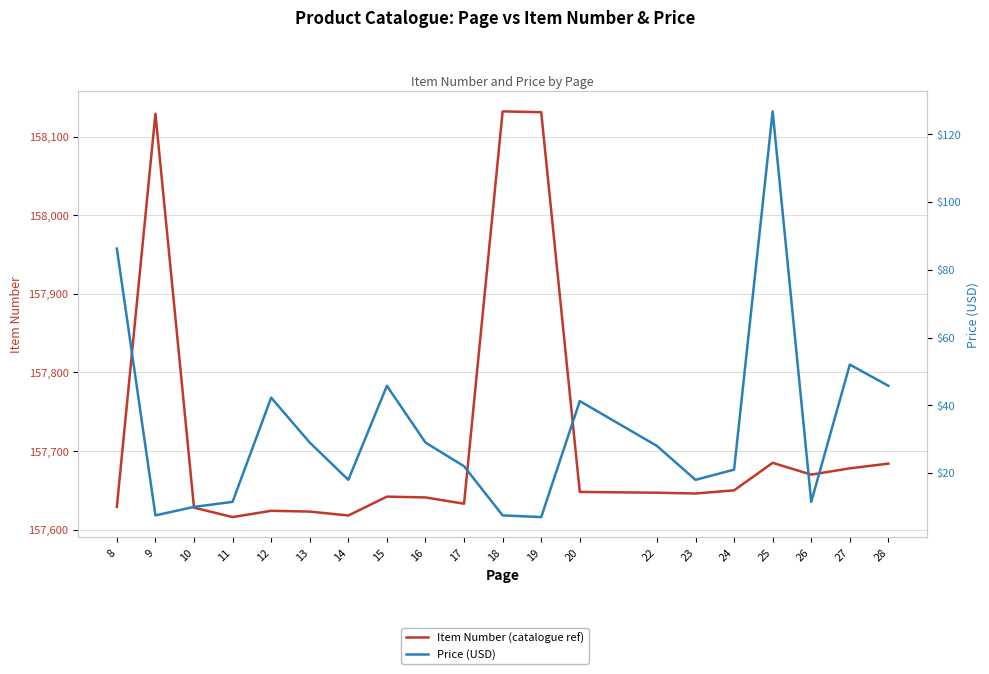

True or false: Price (USD) and Item Number (catalogue ref) cross at least once.

False